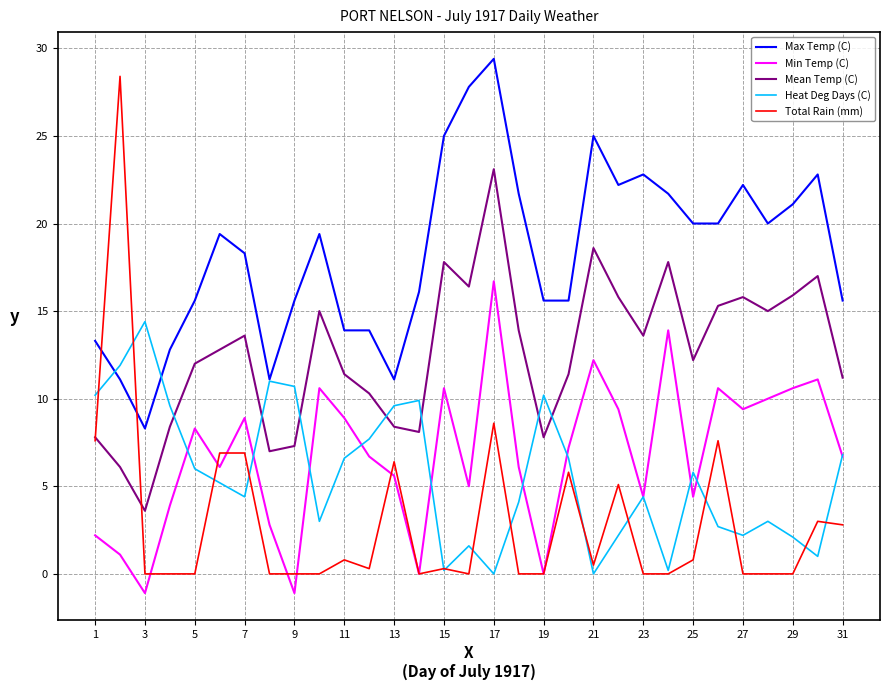

True or false: Total Rain (mm) has more than 0 points higher than both neighbors.

True